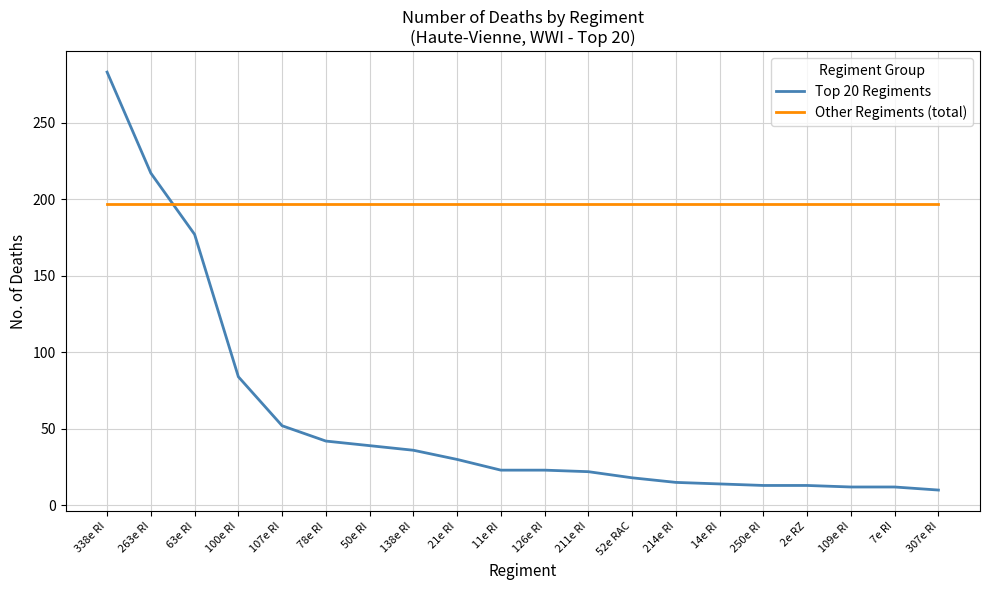

Which series ends up on top after the final intersection of Other Regiments (total) and Top 20 Regiments?

Other Regiments (total)